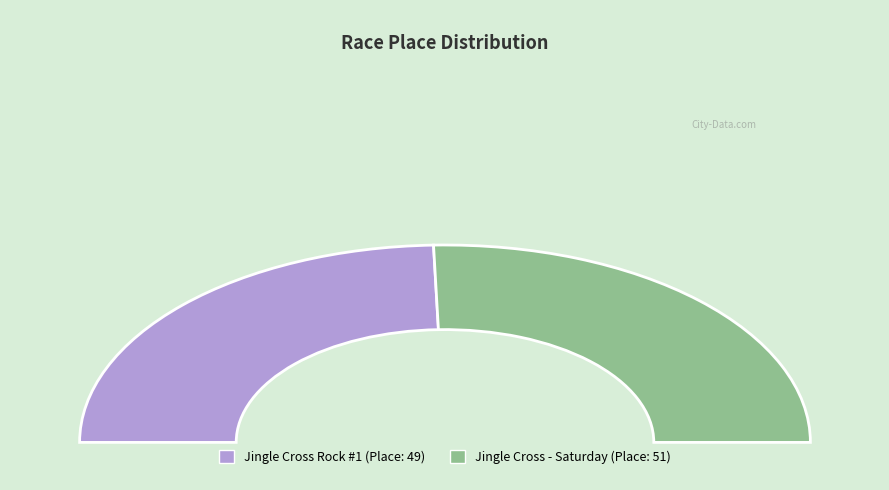

Which category has the smallest portion of the pie?

Jingle Cross Rock #1